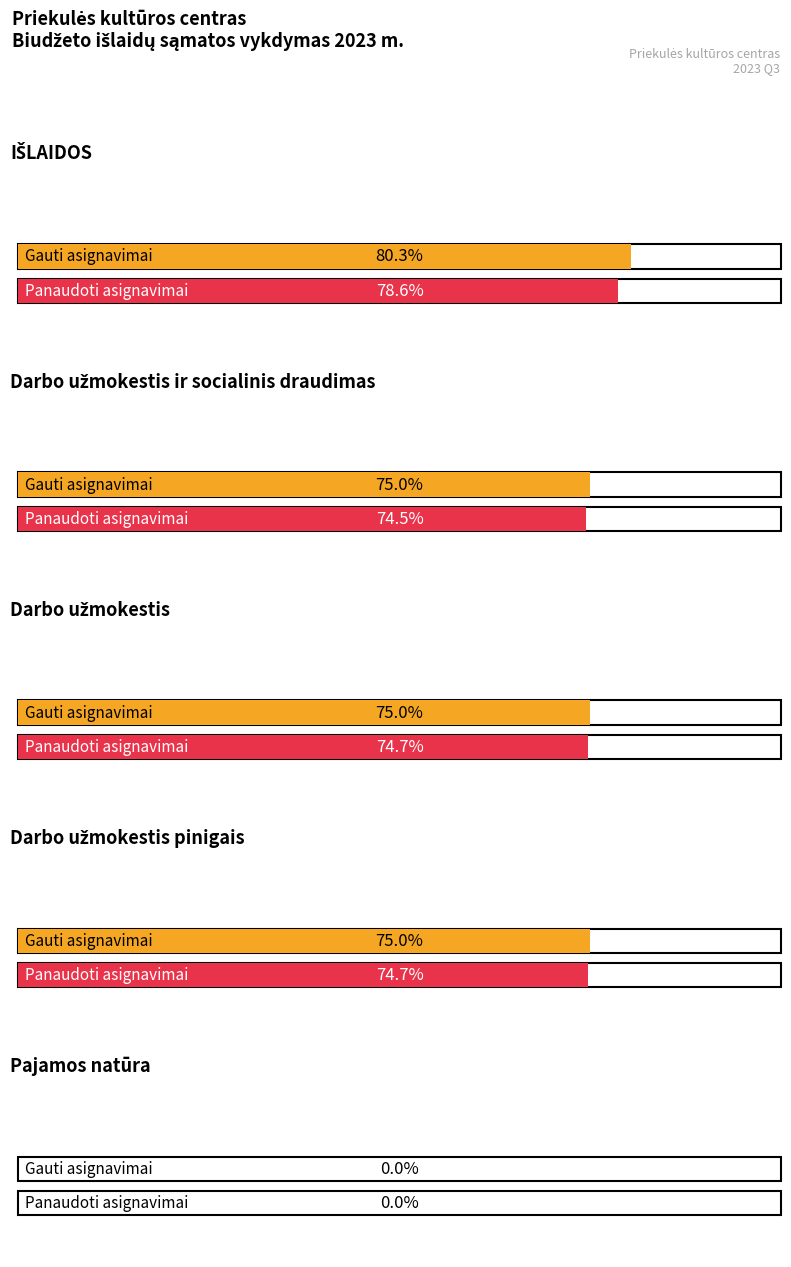

True or false: Gauti asignavimai has a value of -163940.9 at Pajamos natūra.

False